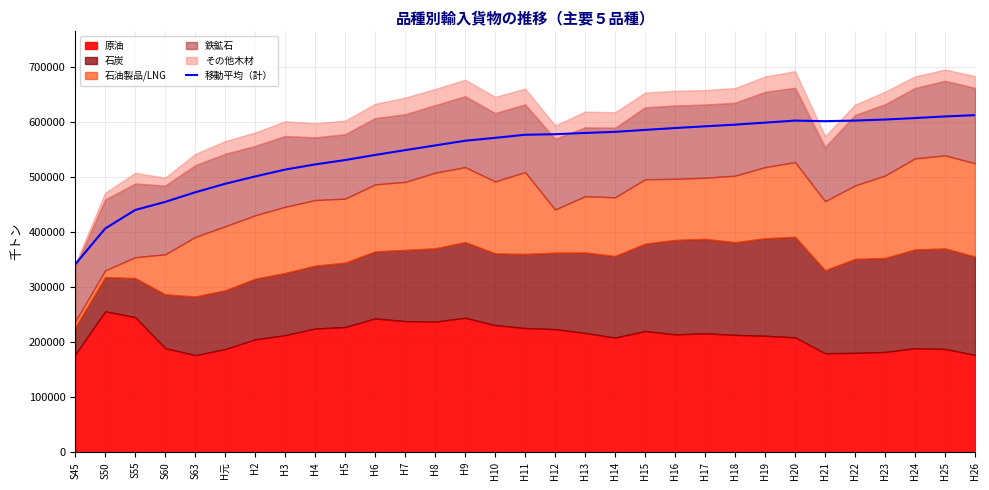

What value does the data have at S50?

406686.0